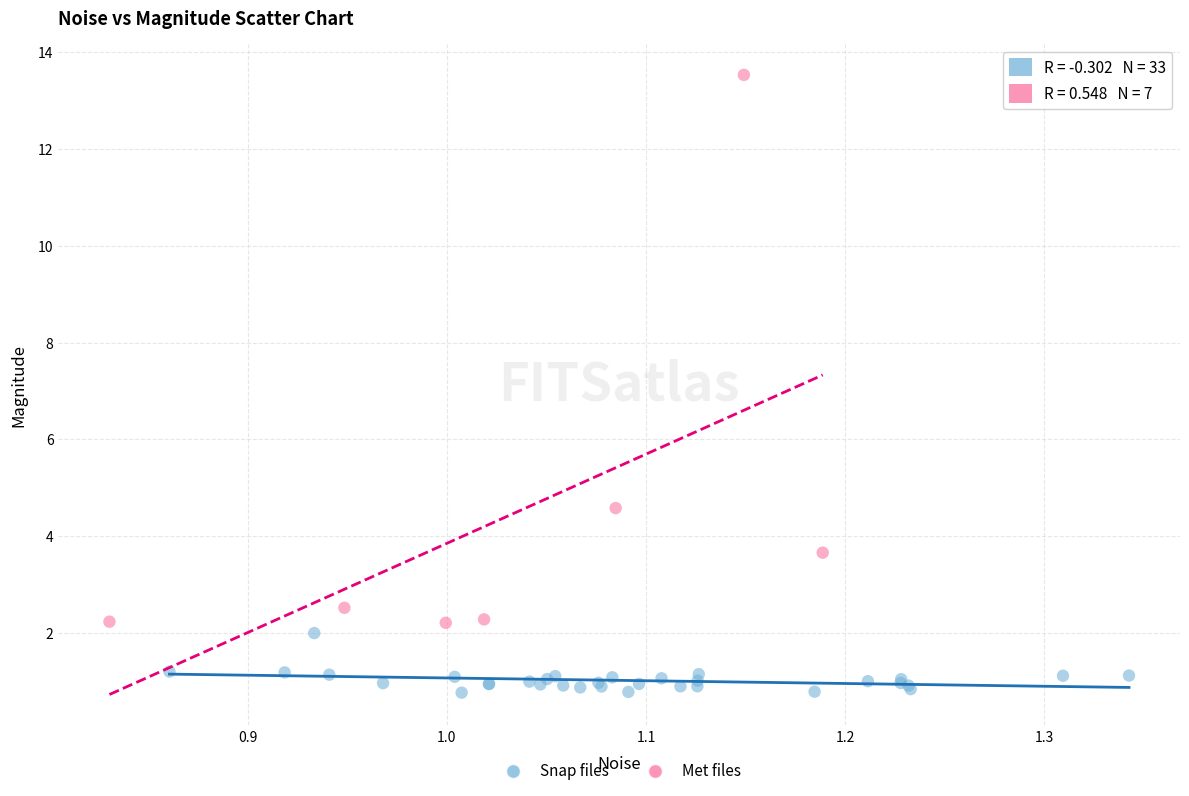

Which series reaches the maximum Y coordinate?

Met files